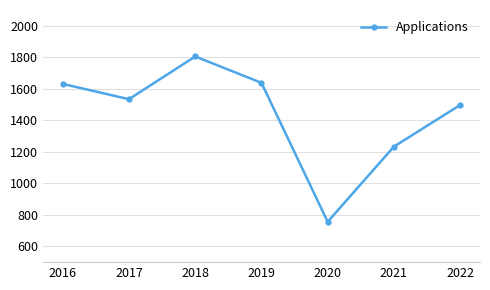

Which category has the lowest value across all series?

2020